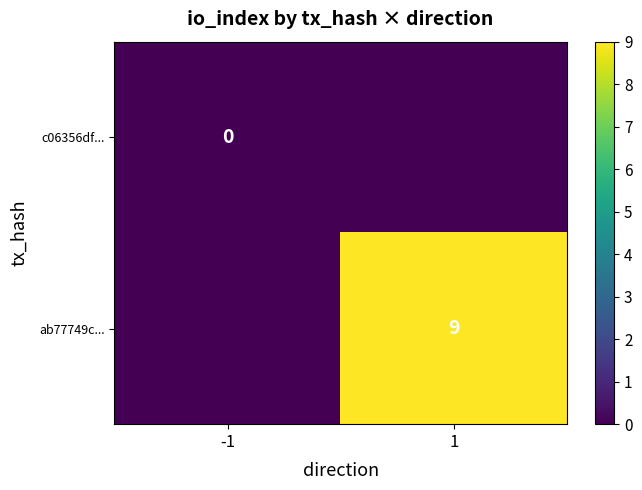

Is it true that ab77749c... equals 12 at 1?

False